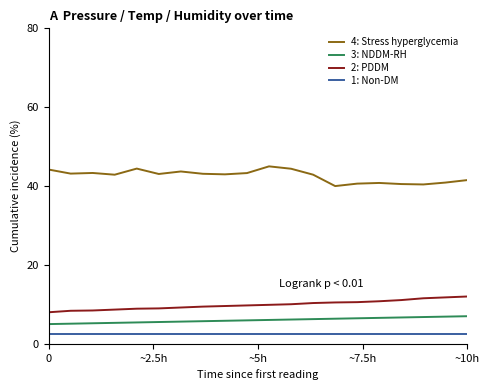

What is the minimum value for 4: Stress hyperglycemia?

40.0